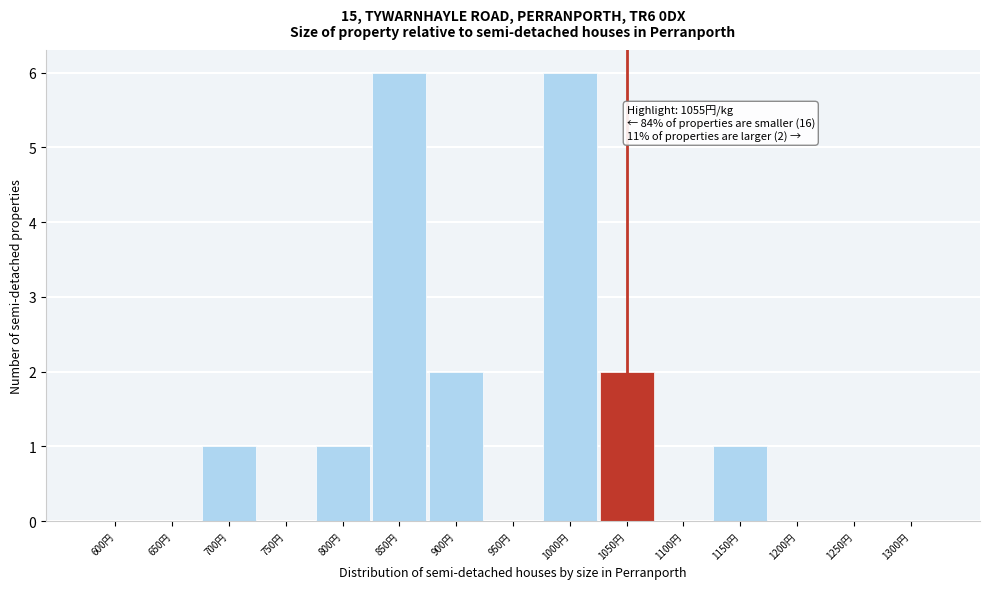

Reading left to right, transcribe all the data shown in this chart.

600円=0	650円=0	700円=1	750円=0	800円=1	850円=6	900円=2	950円=0	1000円=6	1050円=2	1100円=0	1150円=1	1200円=0	1250円=0	1300円=0